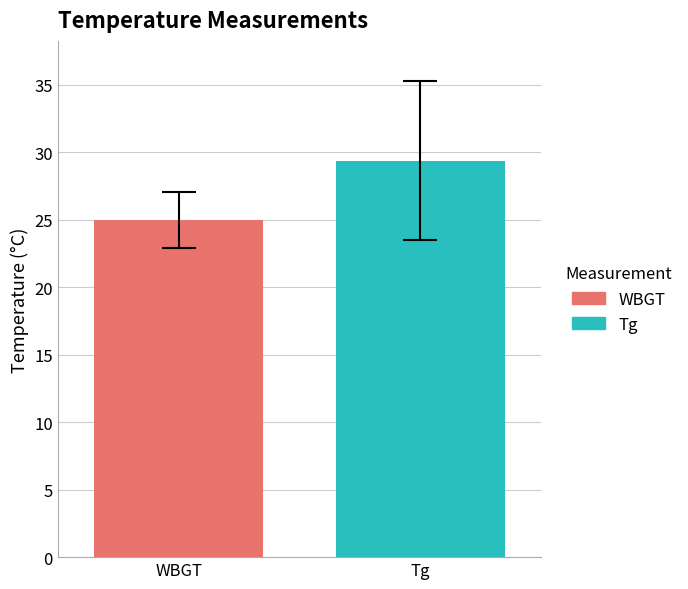

What is the minimum value shown in the chart?

25.0